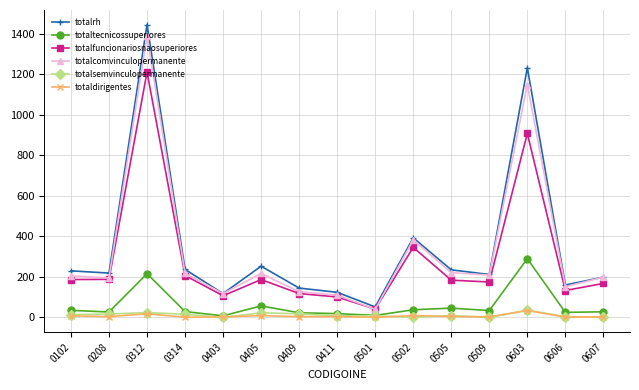

True or false: totalsemvinculopermanente and totalcomvinculopermanente cross at least once.

False